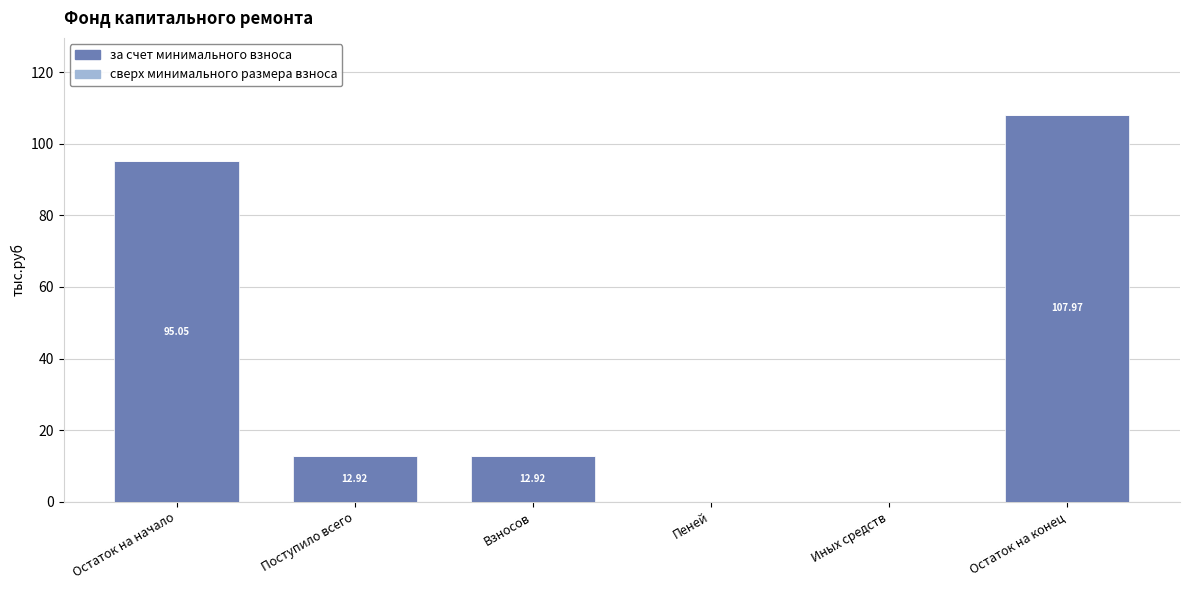

Which has a higher value, Иных средств or Остаток на начало?

Остаток на начало